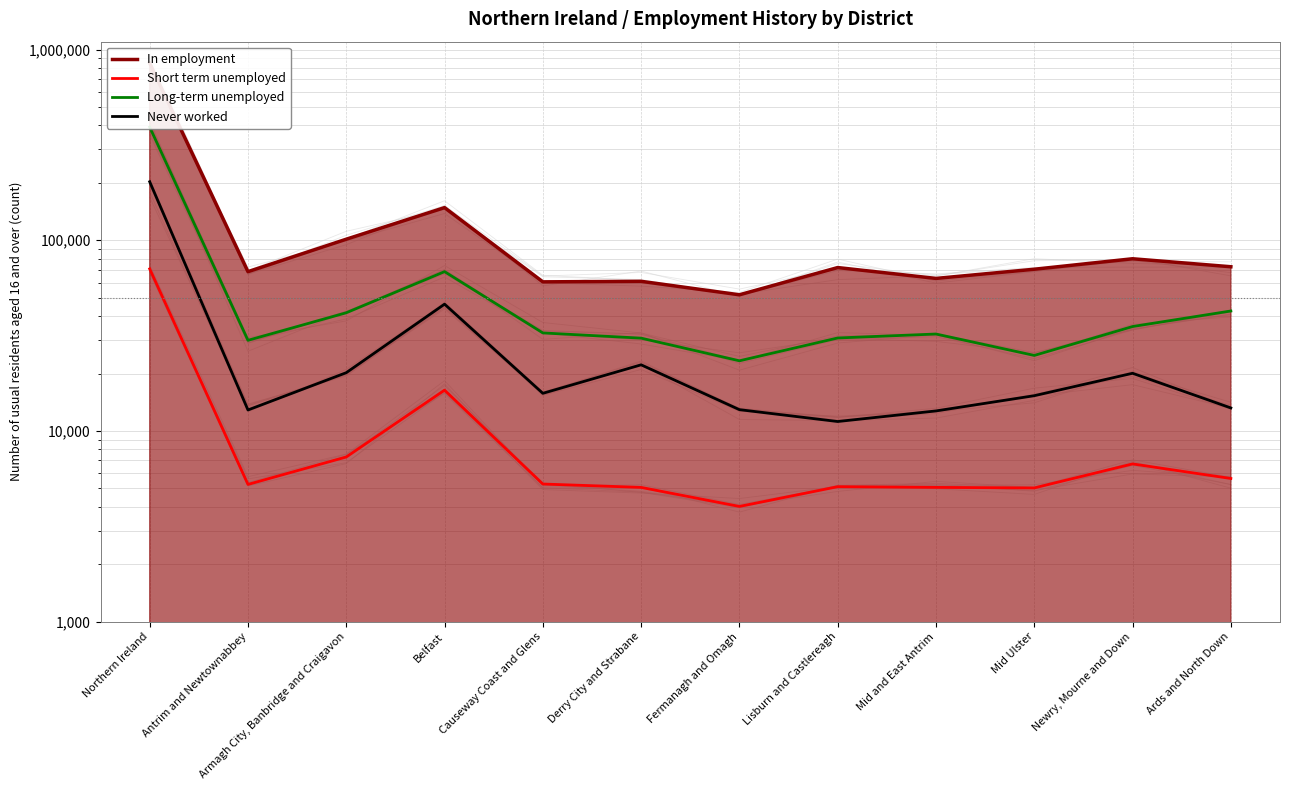

How many data points in Short term unemployed are above 5266?

5